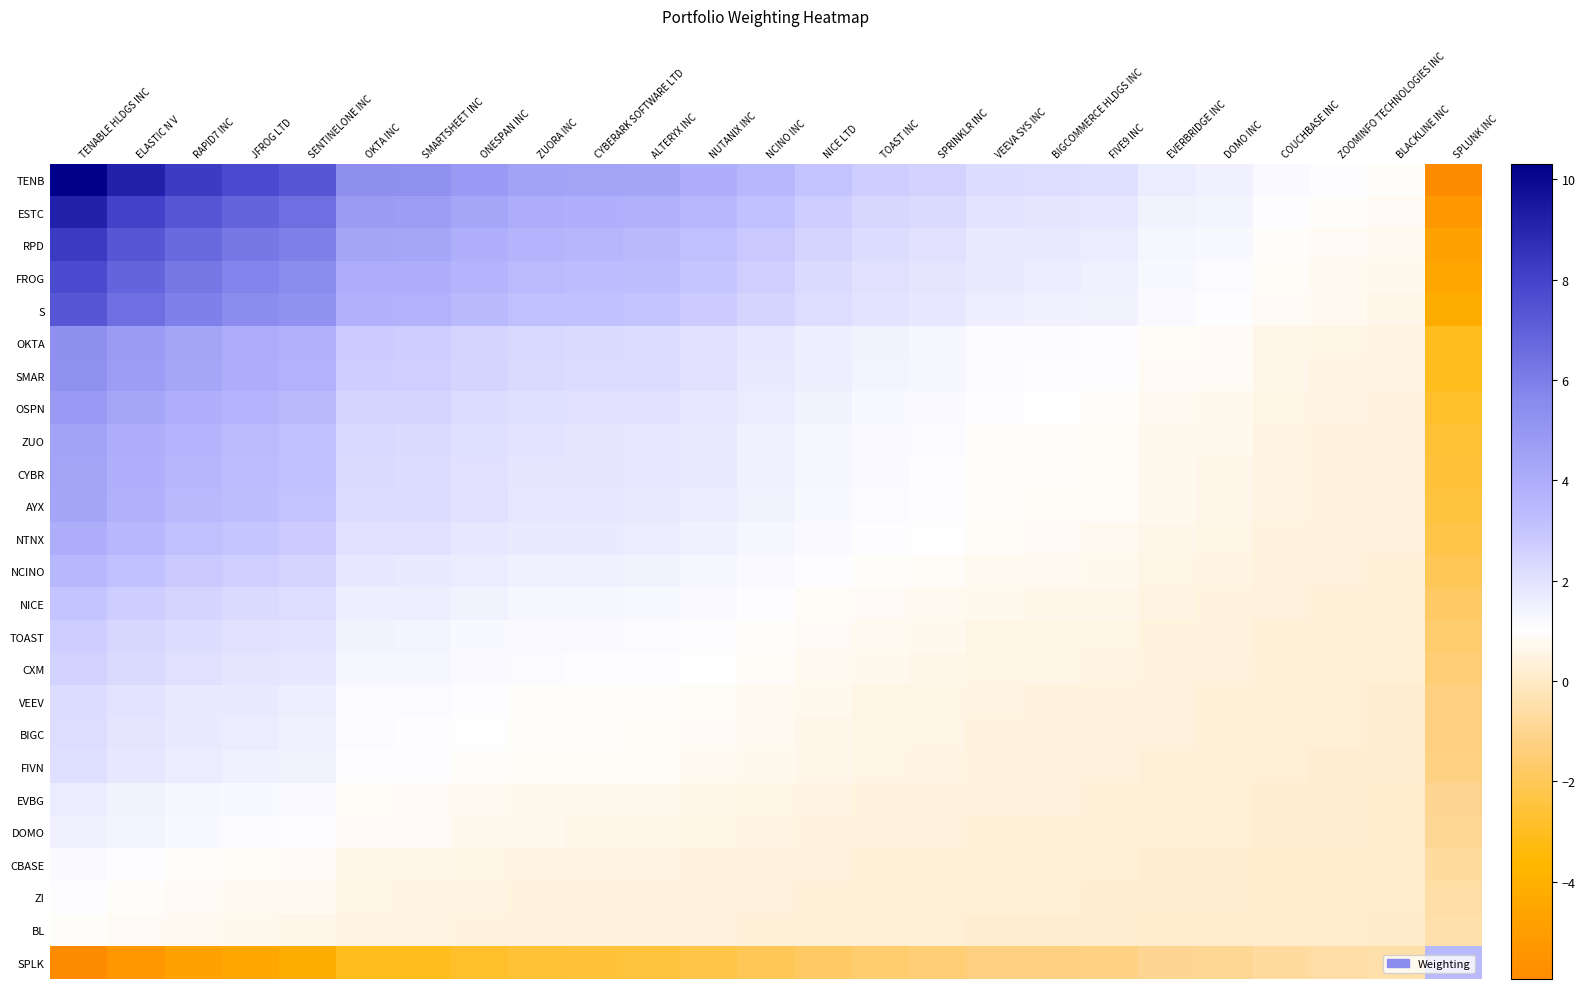

What is the spread (max minus min) of values at EVERBRIDGE INC?

2.6